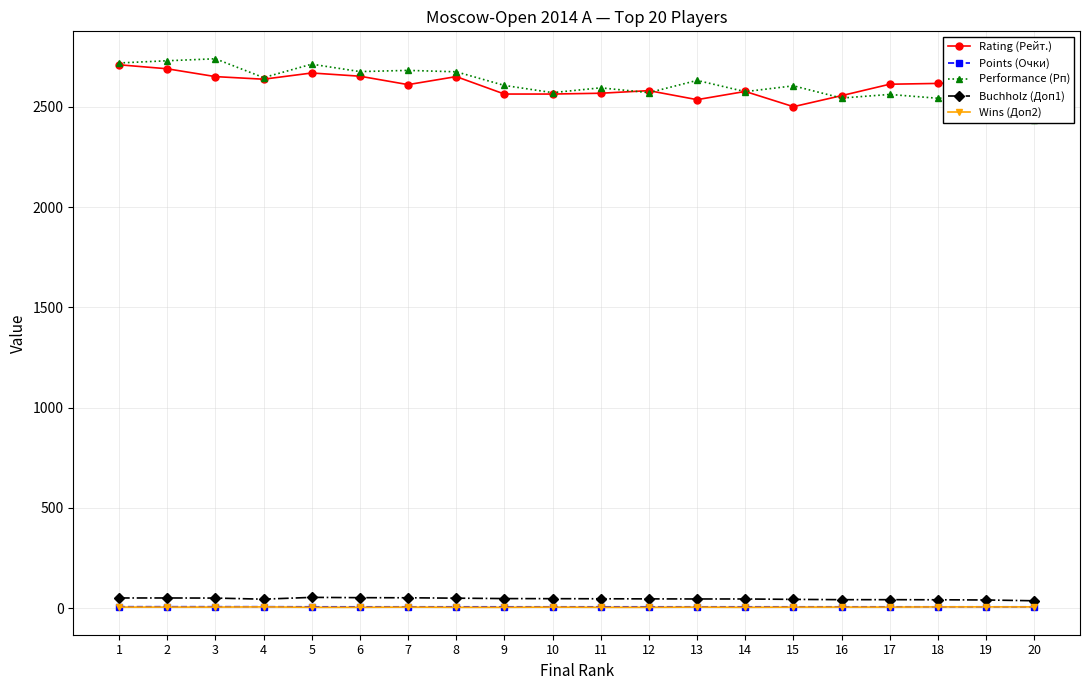

At how many categories does at least one series exceed 47?

20